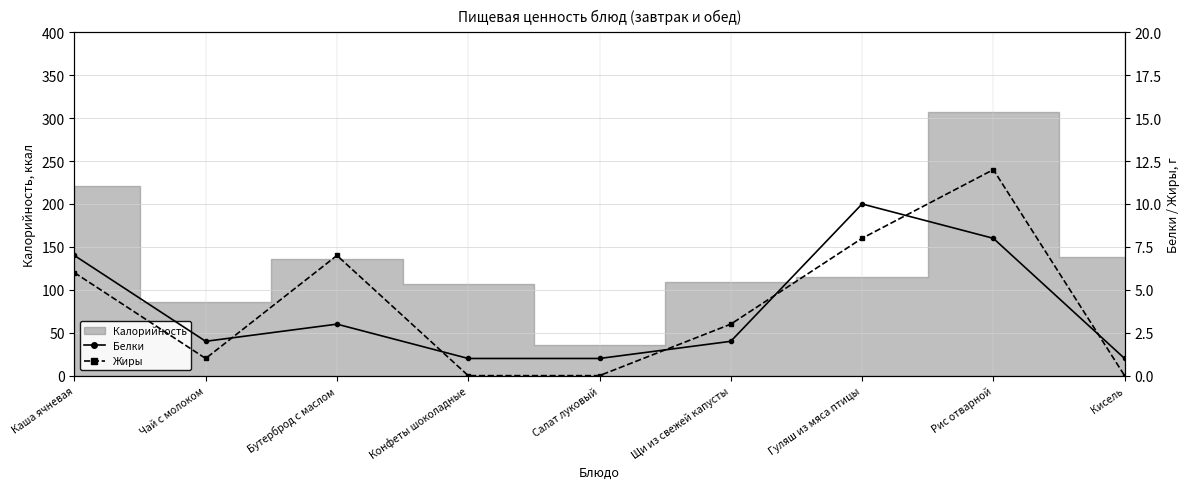

True or false: Белки and Жиры cross at least once.

True